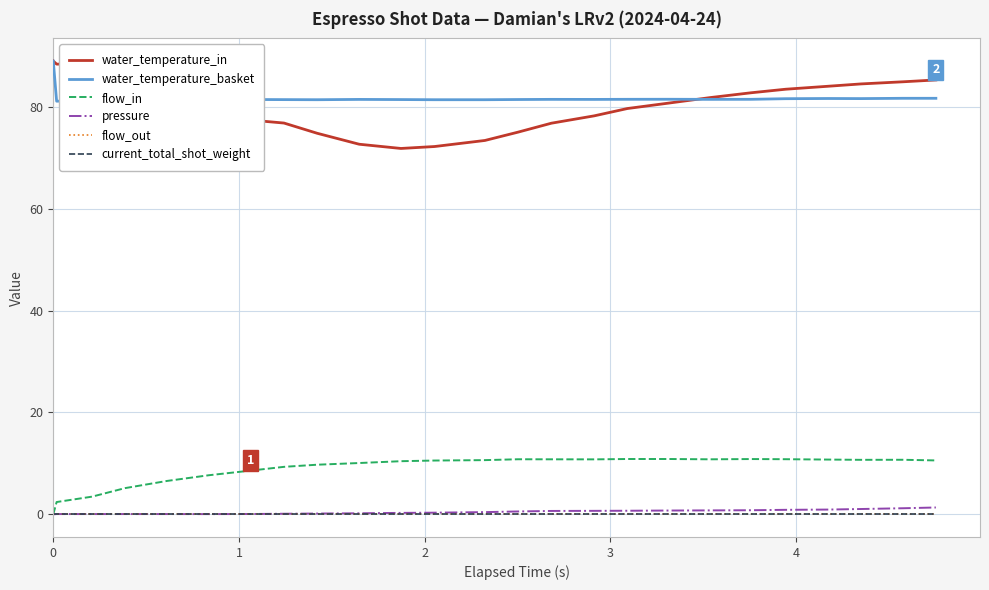

Does the chart have visible grid lines?

Yes